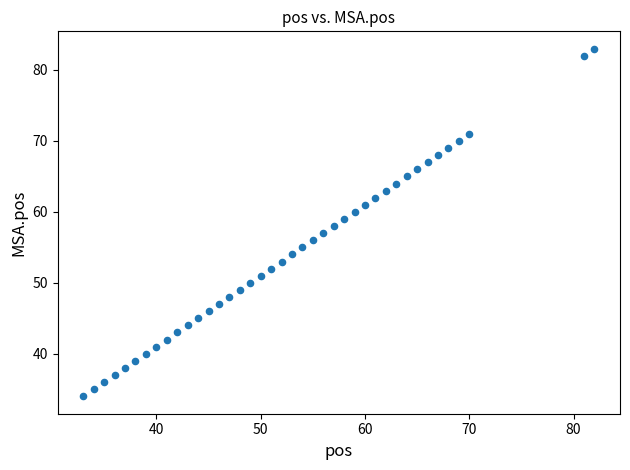

What is the range of Y values (max minus min)?

49